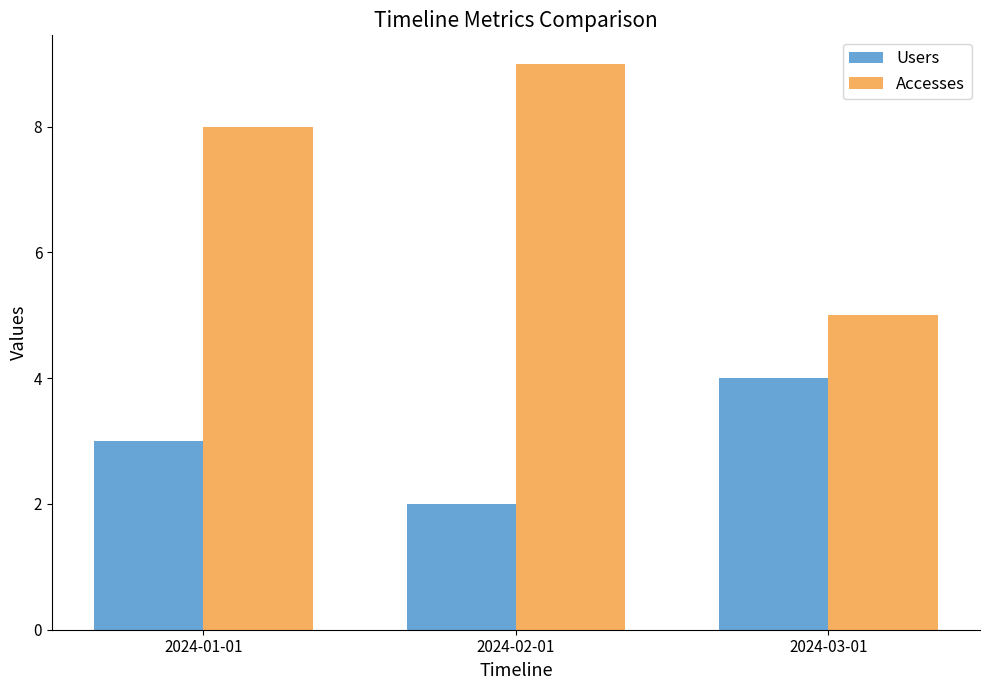

Rank the series by their maximum value, from highest to lowest.

Accesses, Users